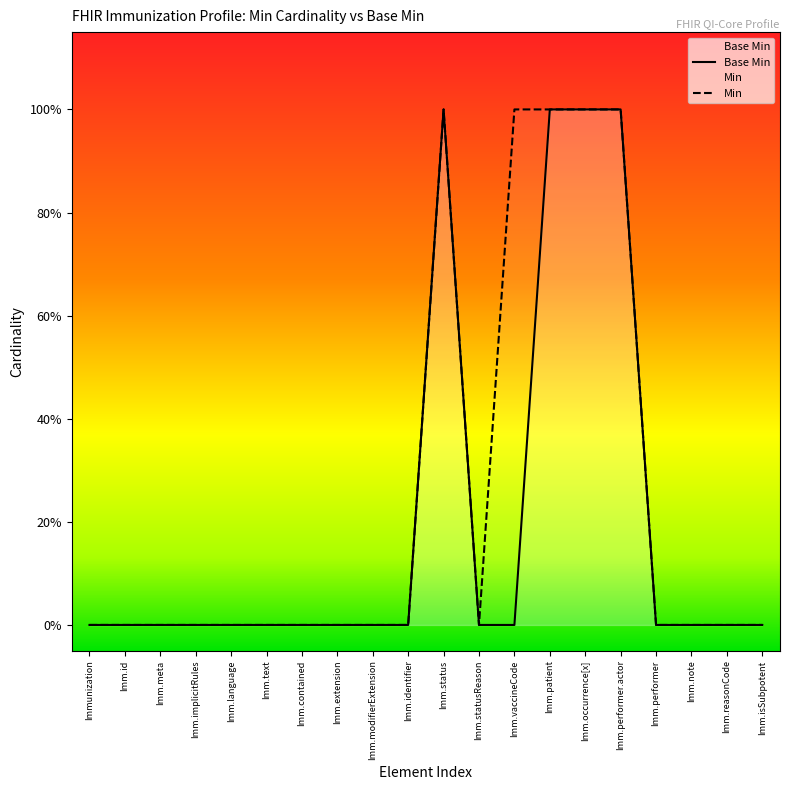

Reading left to right, what are all the values shown in this chart?

0	0	0	0	0	0	0	0	0	0	1	0	0	1	1	1	0	0	0	0